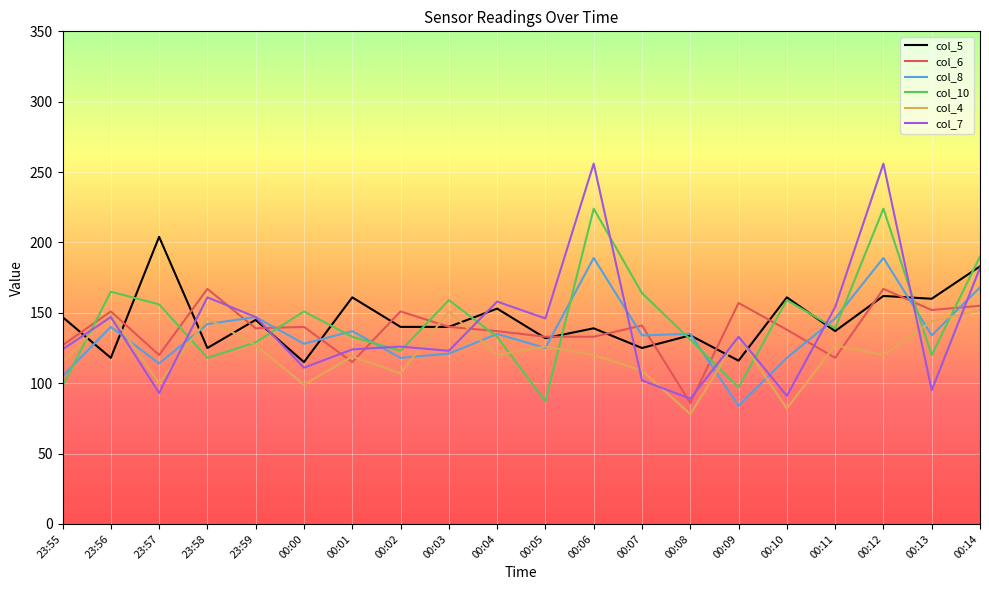

Read the col_7 value at 00:13, to the nearest 50.

100